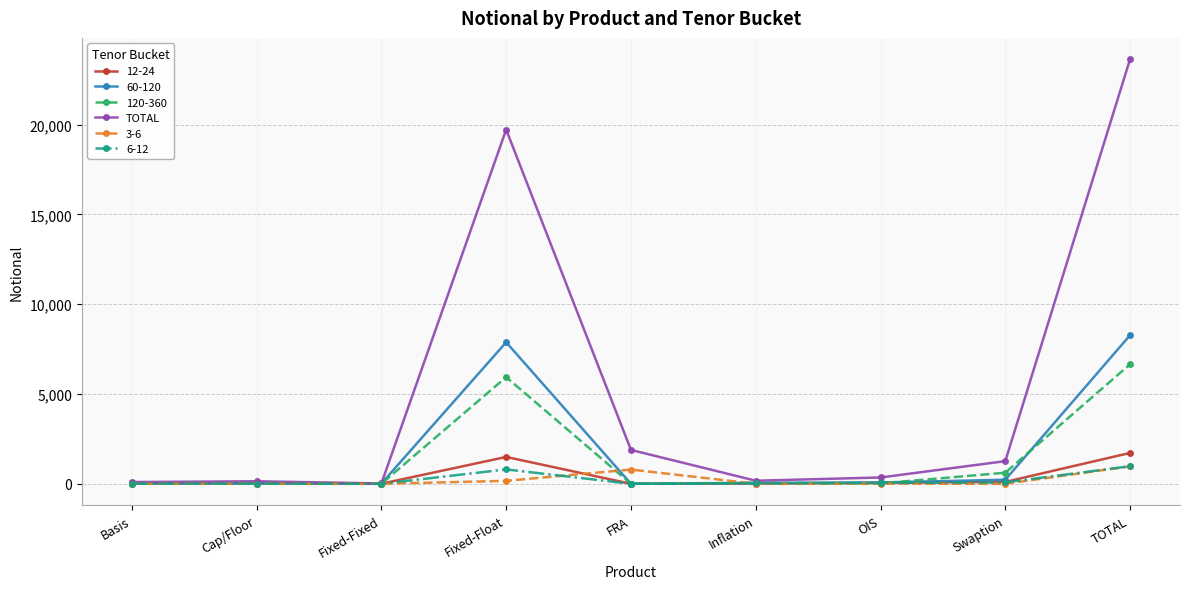

Which series has the largest range (max minus min)?

TOTAL